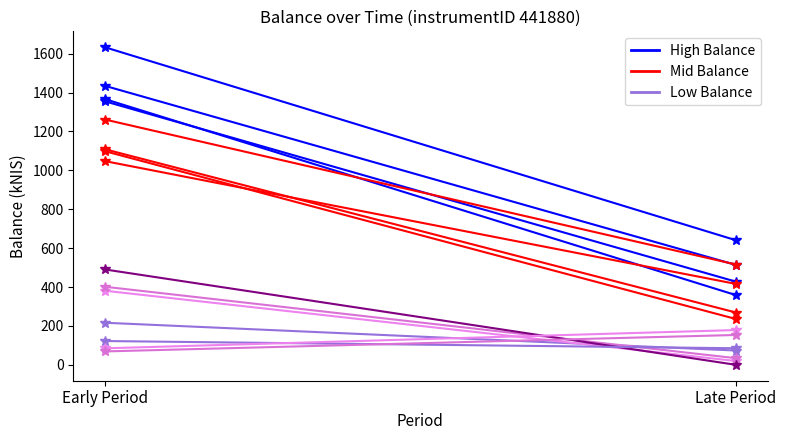

What is the value of the Low Balance point at the 2nd from the left?

73.6